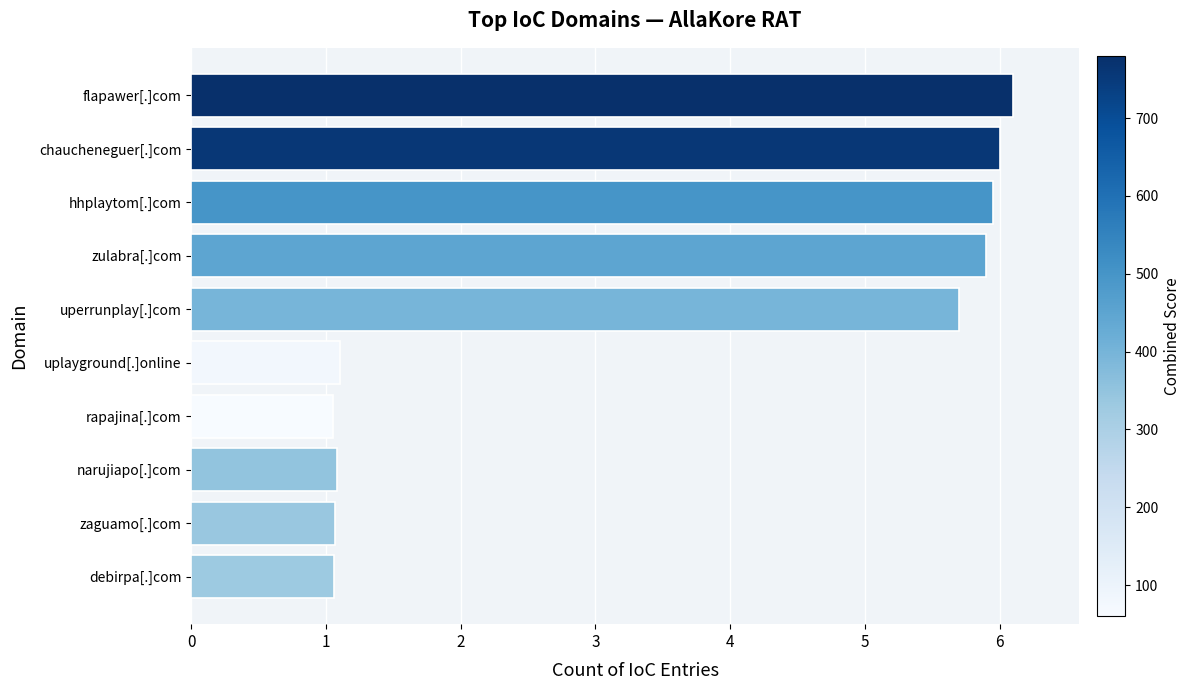

Reading top to bottom, list all the values displayed in this chart.

flapawer[.]com=6.1	chaucheneguer[.]com=6.0	hhplaytom[.]com=6.0	zulabra[.]com=5.9	uperrunplay[.]com=5.7	uplayground[.]online=1.1	rapajina[.]com=1.1	narujiapo[.]com=1.1	zaguamo[.]com=1.1	debirpa[.]com=1.1